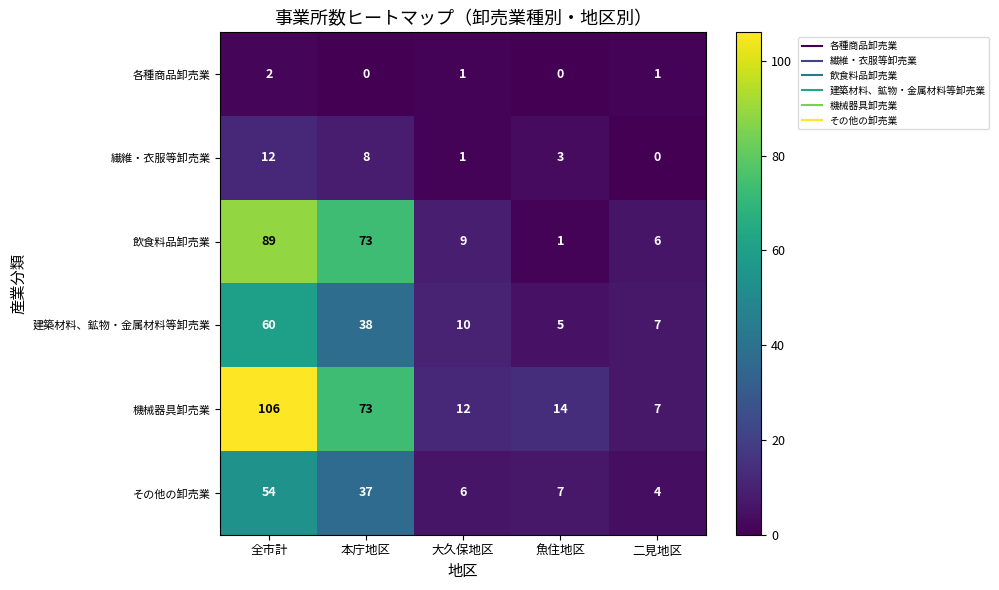

What is the spread (max minus min) of values at 二見地区?

7